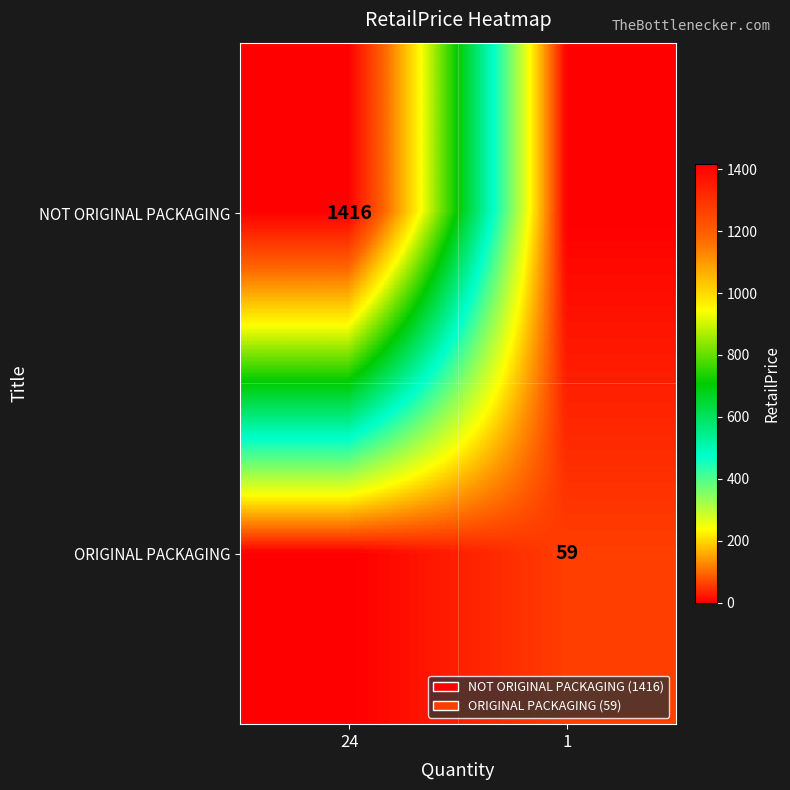

The value of ORIGINAL PACKAGING at 1 is 59. True or false?

True